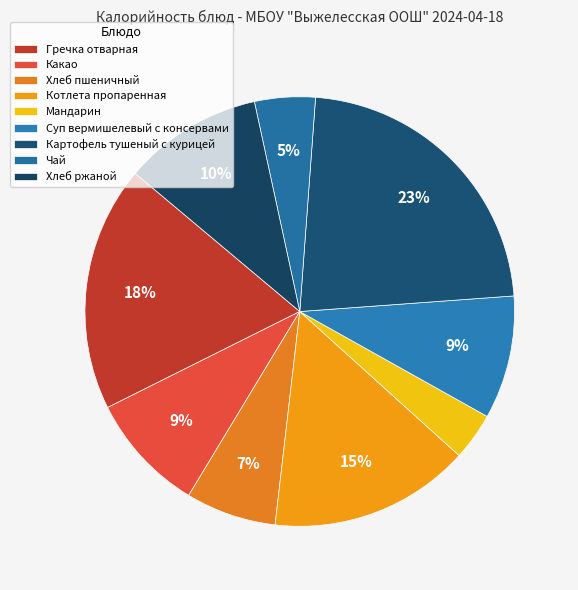

Which category has the biggest portion of the pie?

Картофель тушеный с курицей